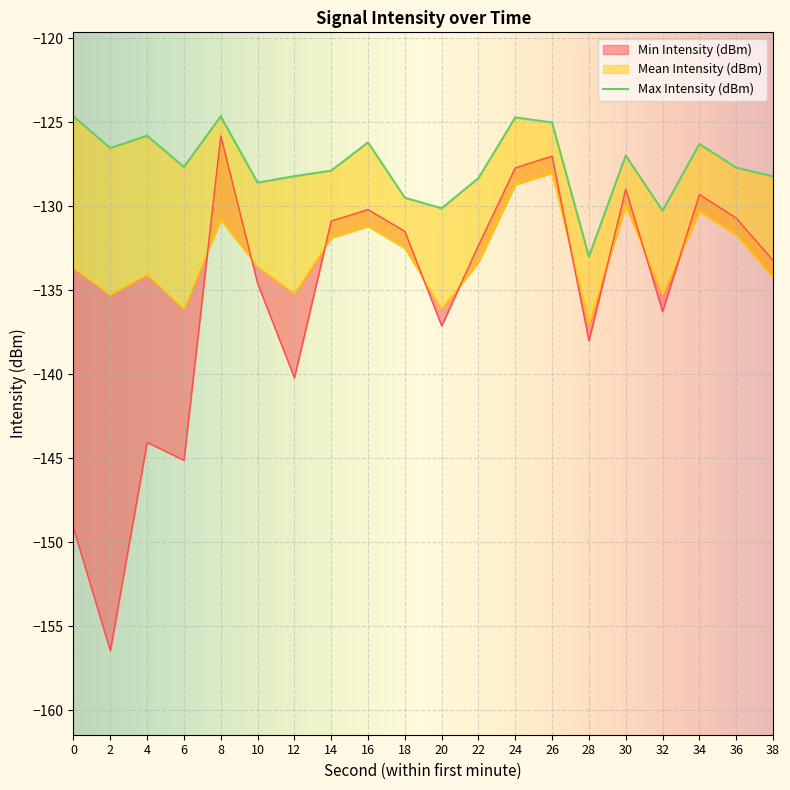

What is the lowest value of the Max Intensity (dBm) series?

-133.0